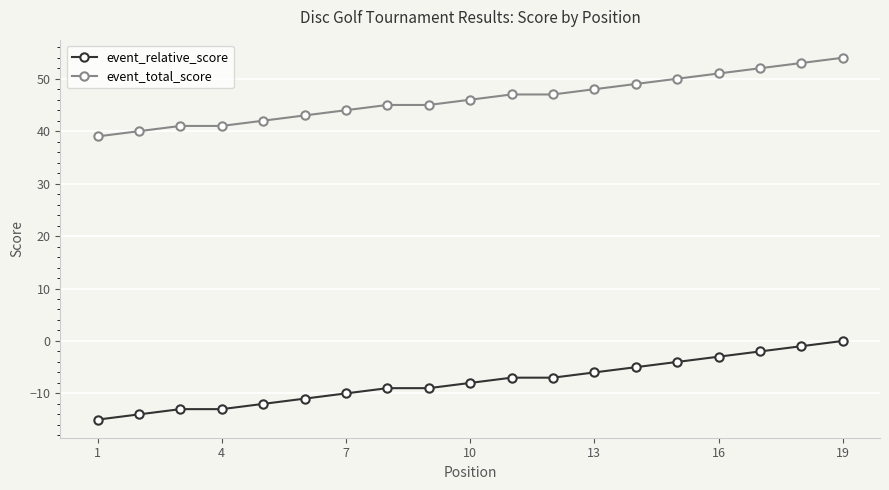

How many lines are shown in the chart?

2